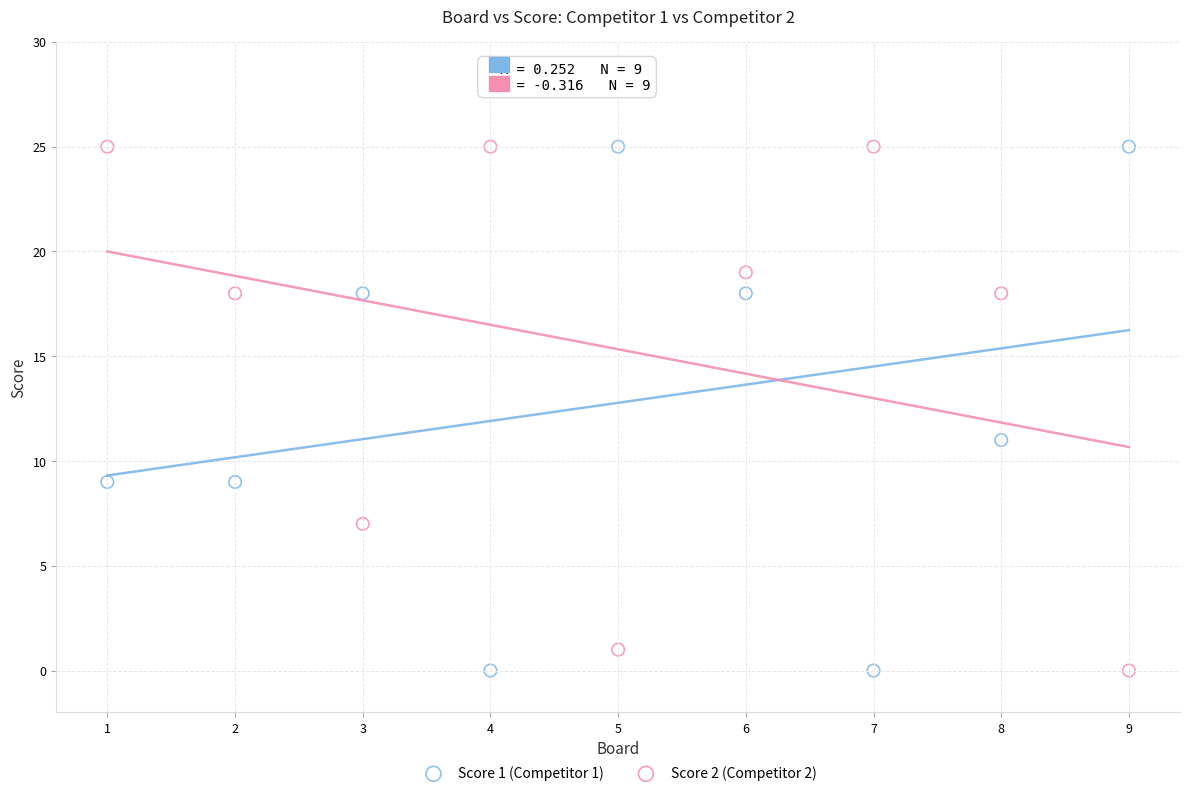

What is the X range (max minus min) for the scatter plot?

8